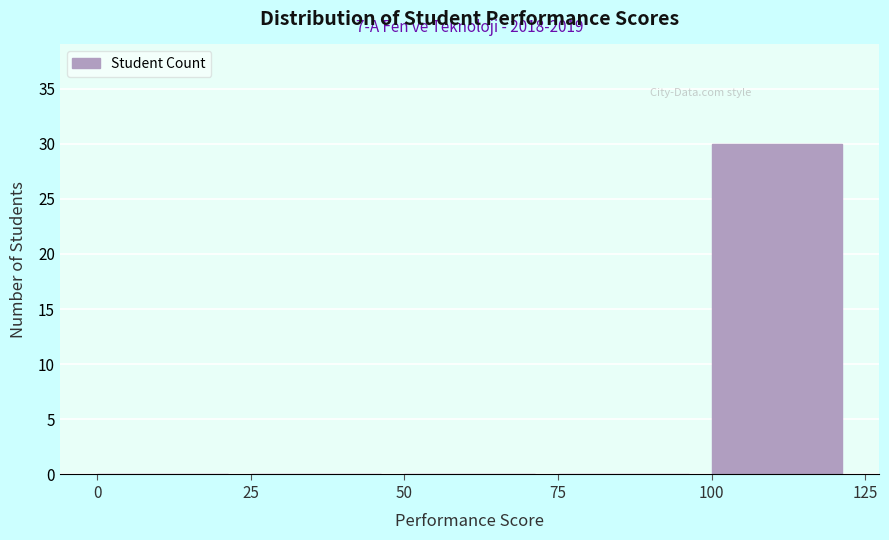

Over which range of the x-axis is the bar tallest?

100 to 125